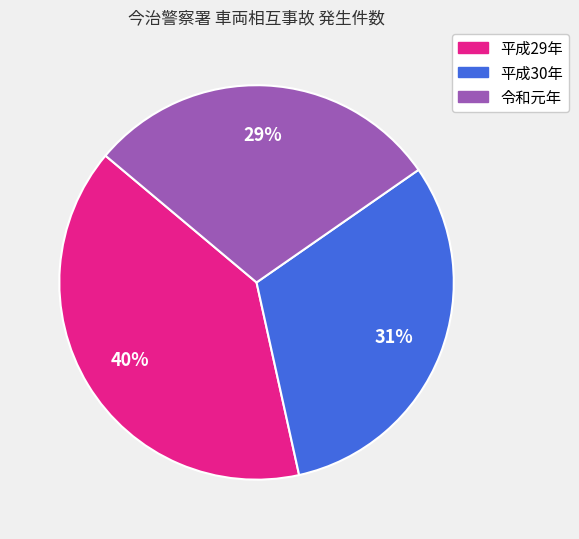

Is it true that 平成30年 is 31% of the pie?

True